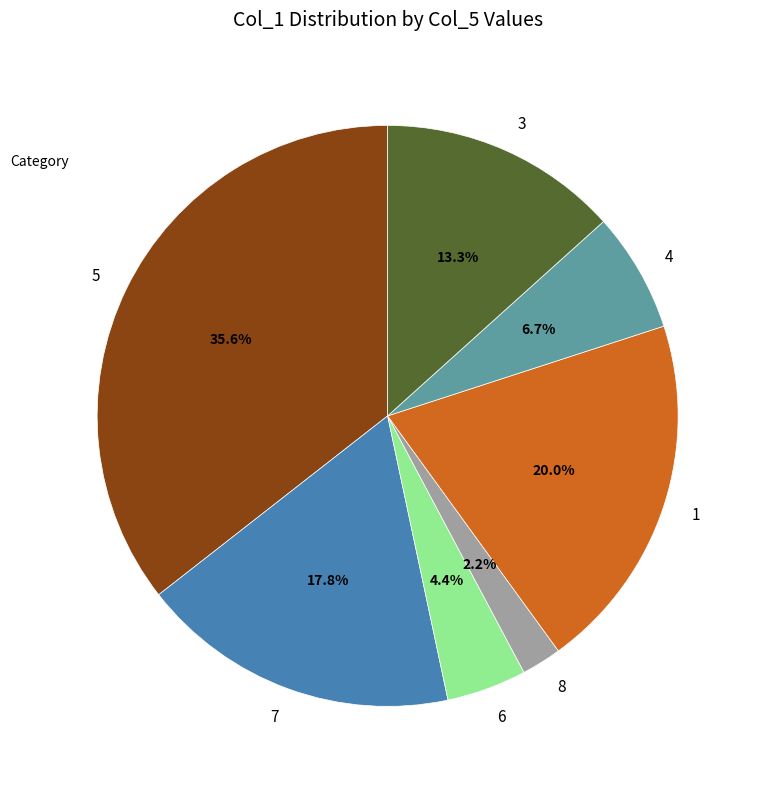

Combined, do 7 and 8 account for over 50%?

No